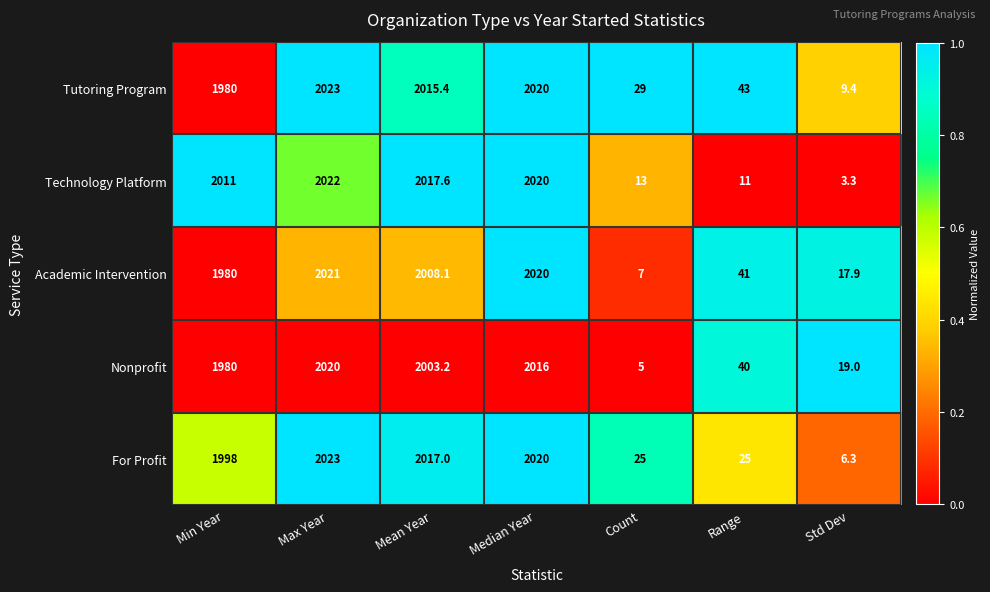

How many data points does each series have?

7